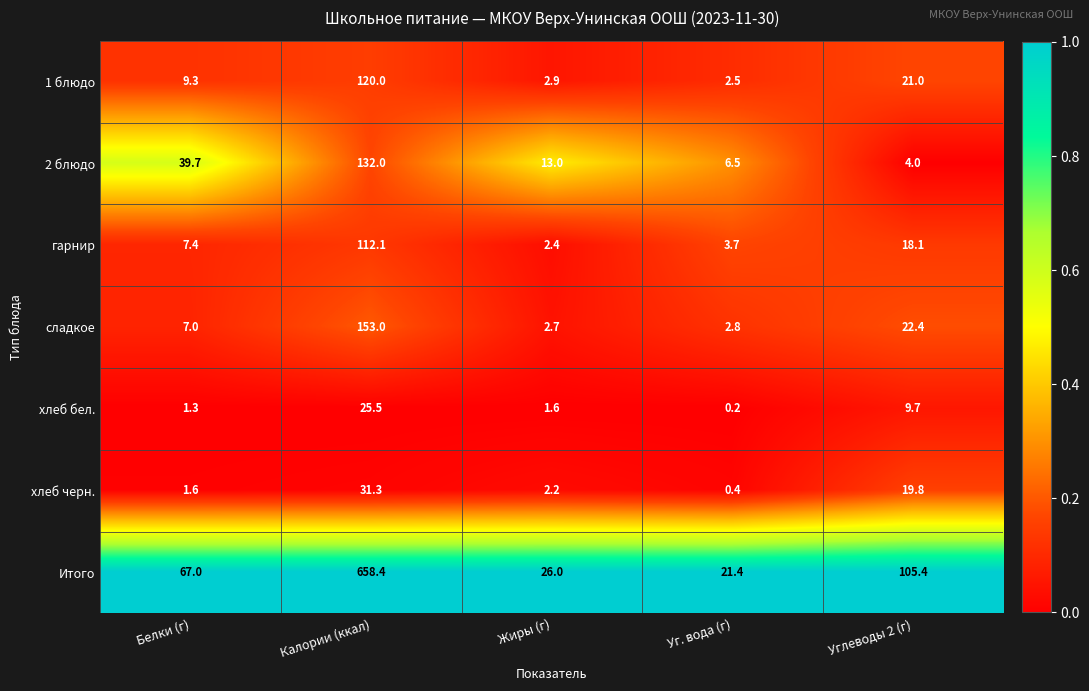

What is the total value across all series at Белки (г)?

133.3